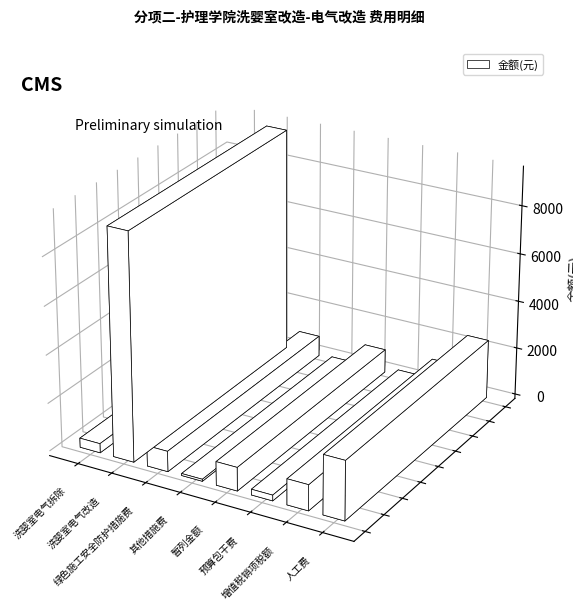

What is the greatest value displayed?

9425.3